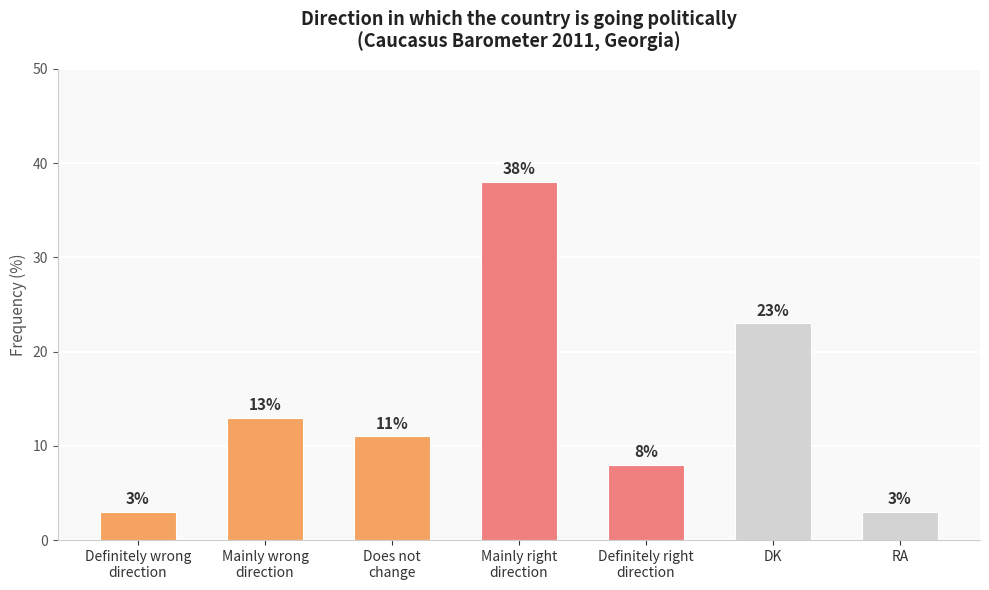

How many series are shown in this chart?

1